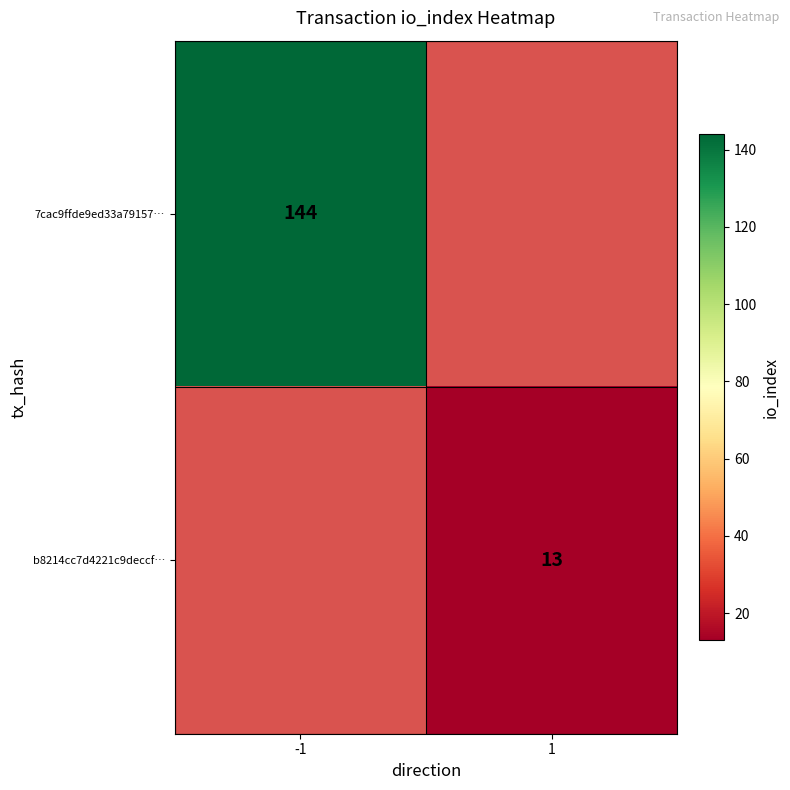

Is the value of 7cac9ffde9ed33a79157… at -1 greater than the value of b8214cc7d4221c9deccf… at 1?

Yes